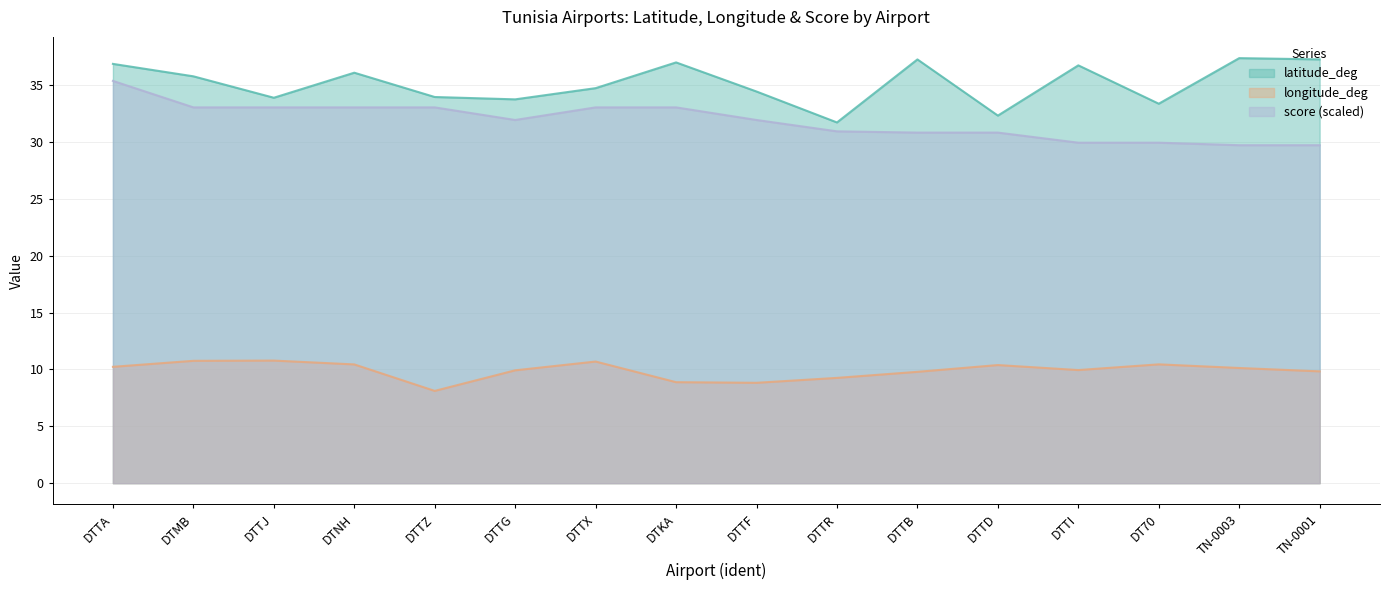

What are all the series names shown in the legend?

latitude_deg, longitude_deg, score (scaled)